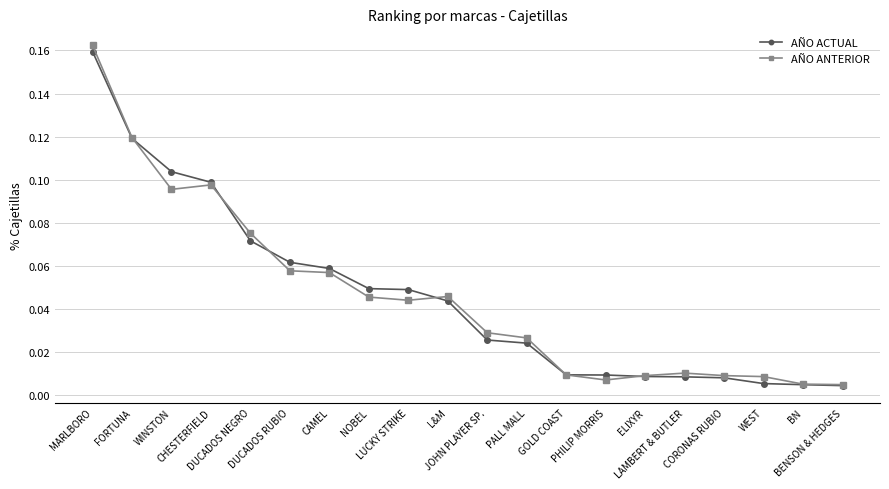

What is the label of the 20th point from the right?

MARLBORO